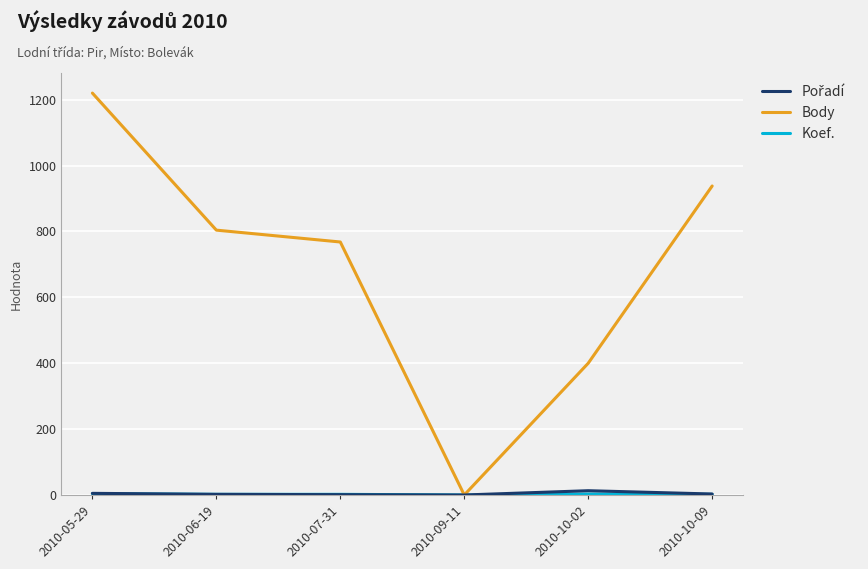

Is this an area chart (filled region under the line)?

No